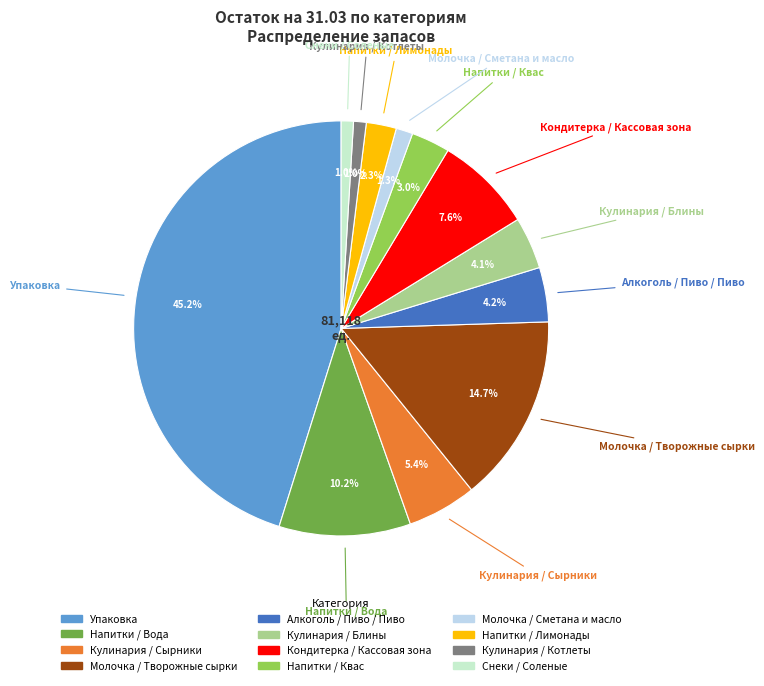

Count the number of slices in the pie.

12